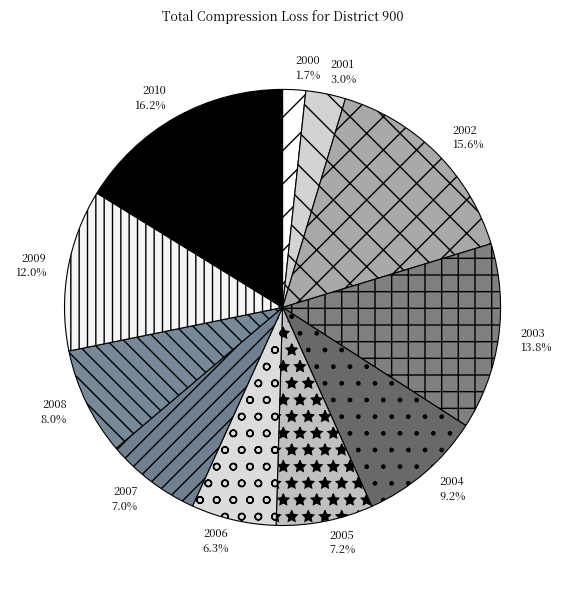

How many segments does this pie chart have?

11